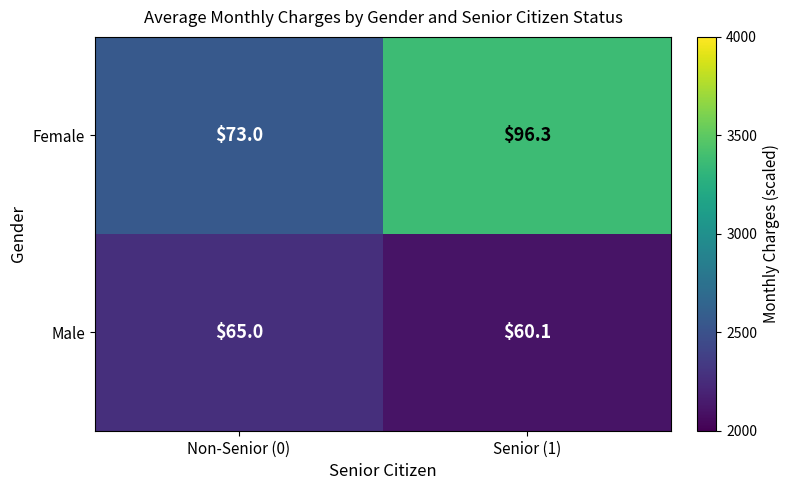

Count the number of categories in the chart.

2